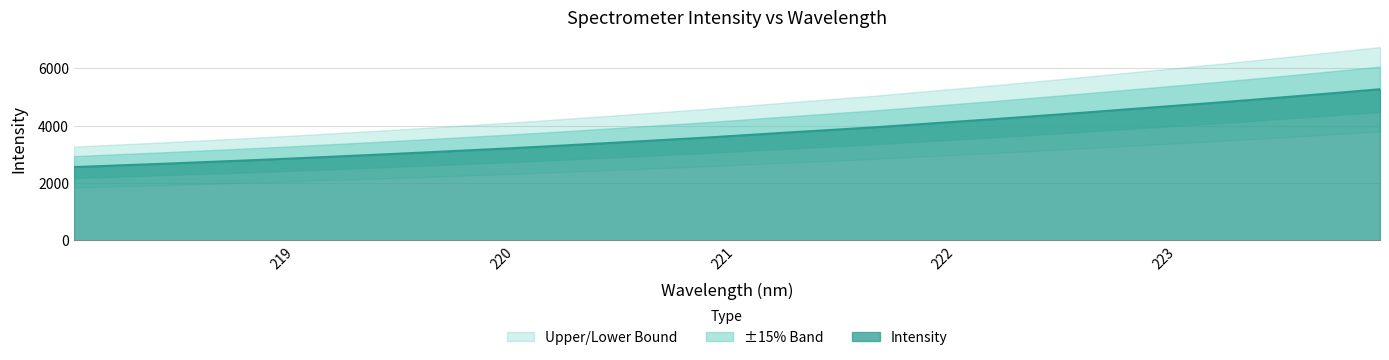

At which label is the value closest to 3908?

221.6902